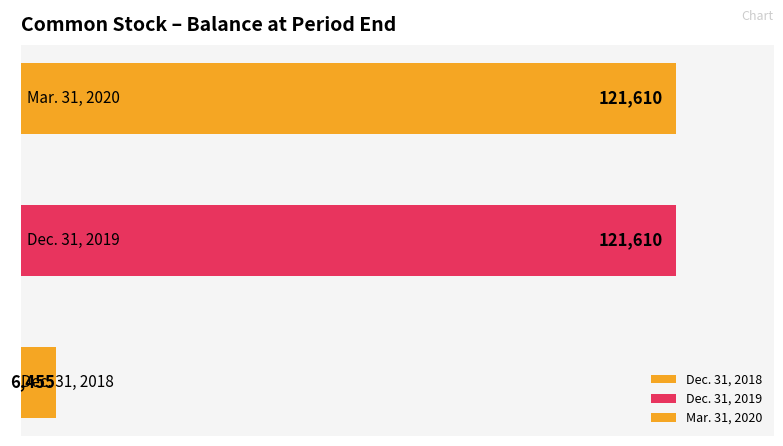

Where is the data nearest to the value 64032?

Dec. 31, 2018